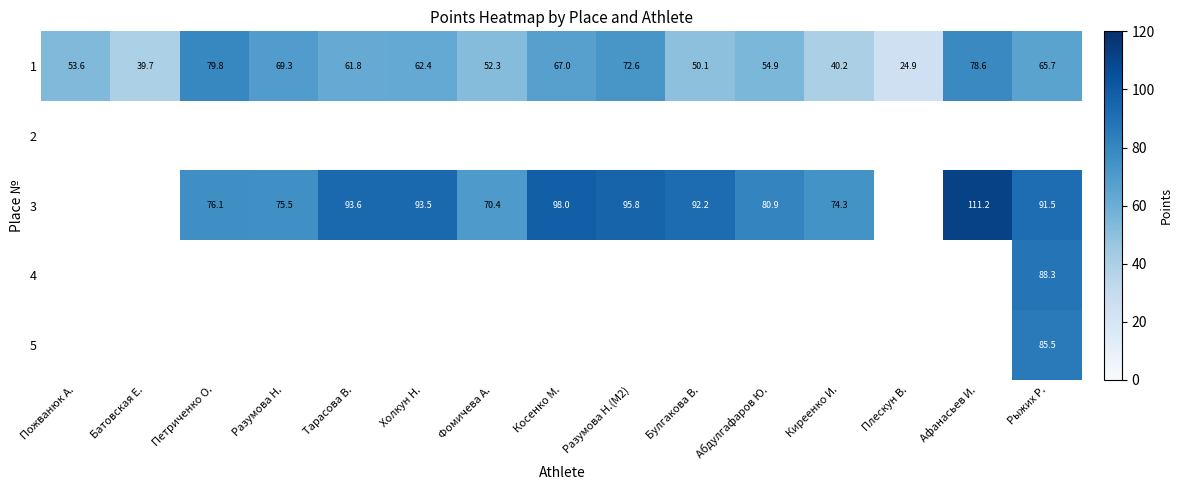

At which label does 1 first exceed 61?

Петриченко О.